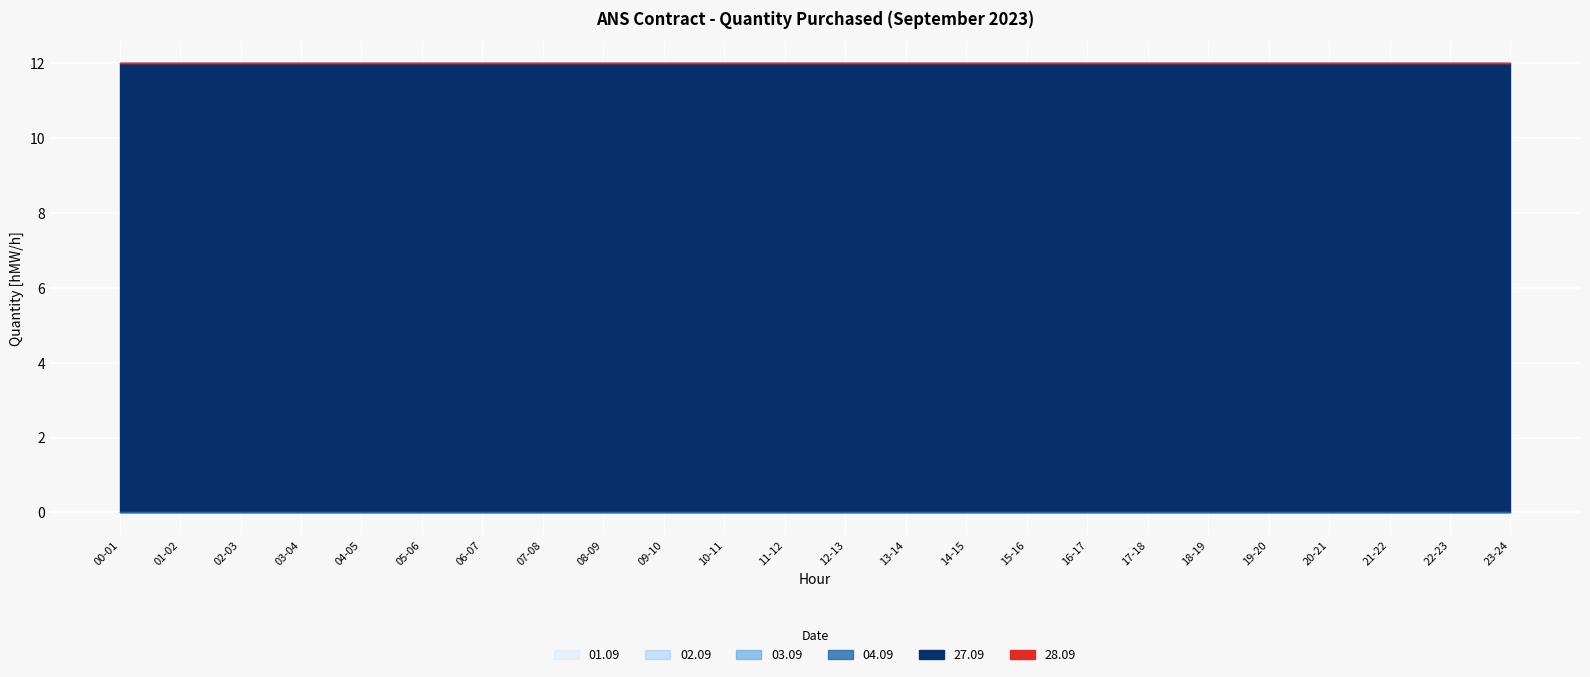

What is the total value across all series at 18-19?

12